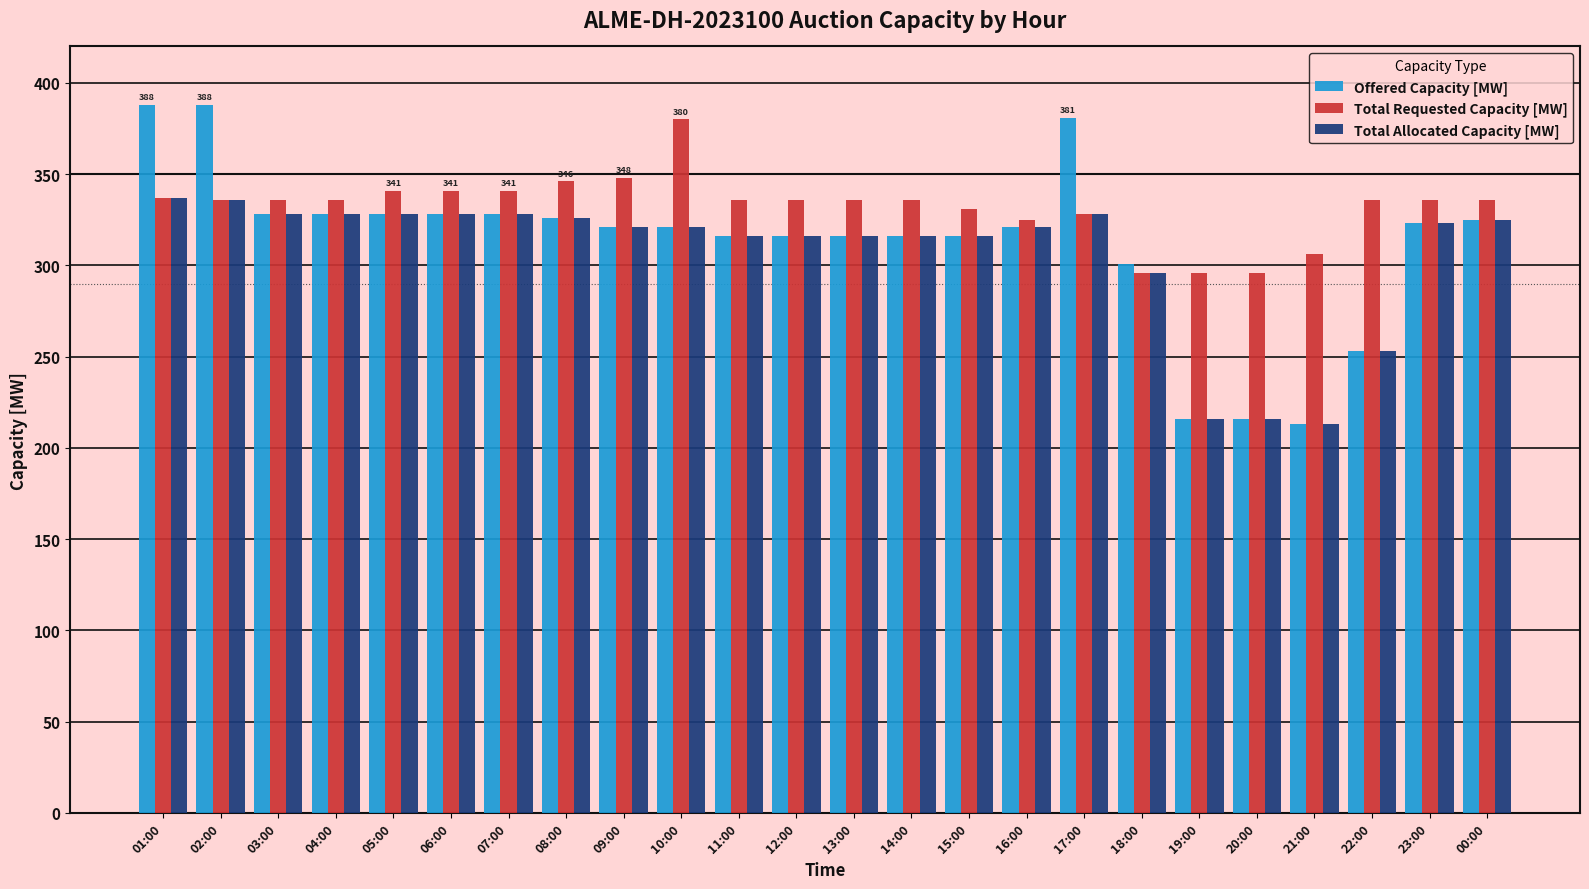

What is the approximate value of Total Allocated Capacity [MW] at 03:00, to the nearest 50?

350